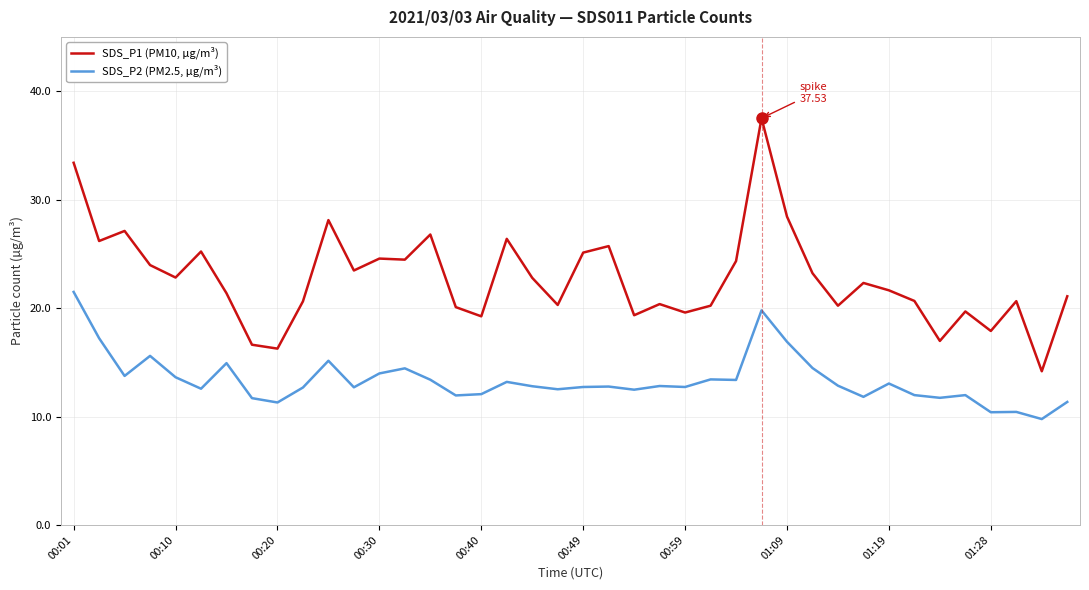

Is this an area chart (filled region under the line)?

No